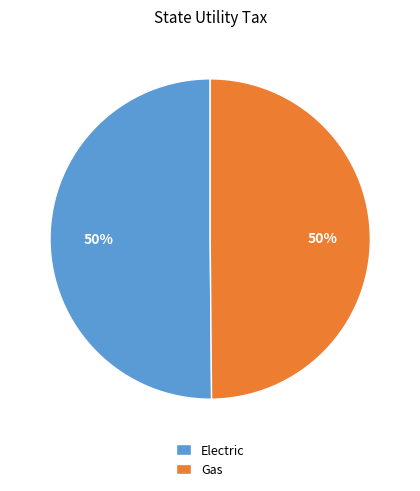

True or false: Gas accounts for 55% of the total.

False